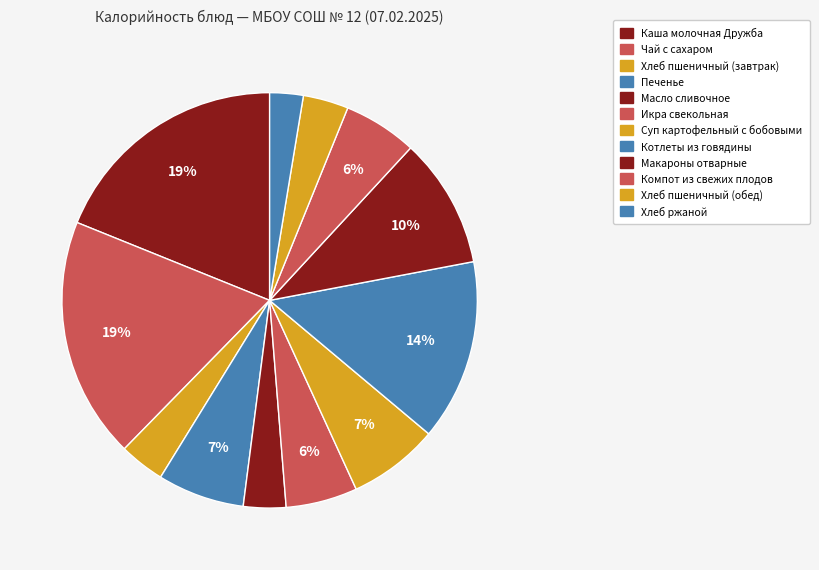

Is it true that Масло сливочное is 3% of the pie?

True